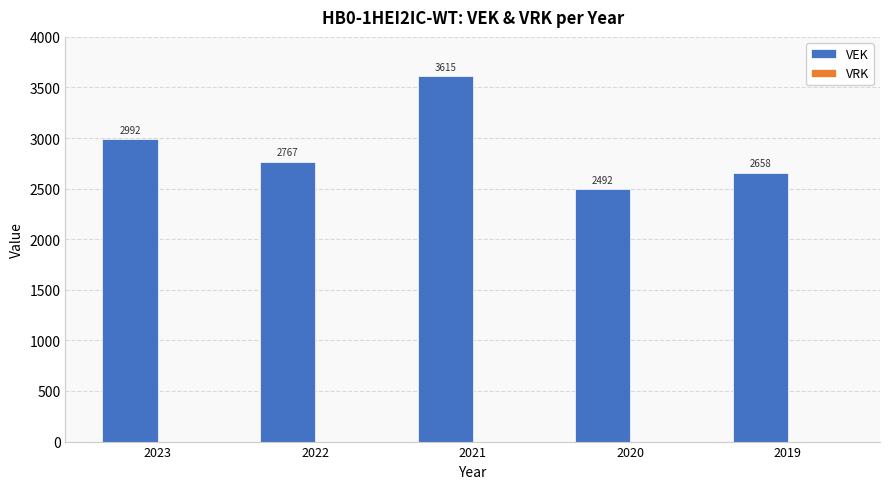

List the labels in order of value, smallest first.

2020, 2019, 2022, 2023, 2021